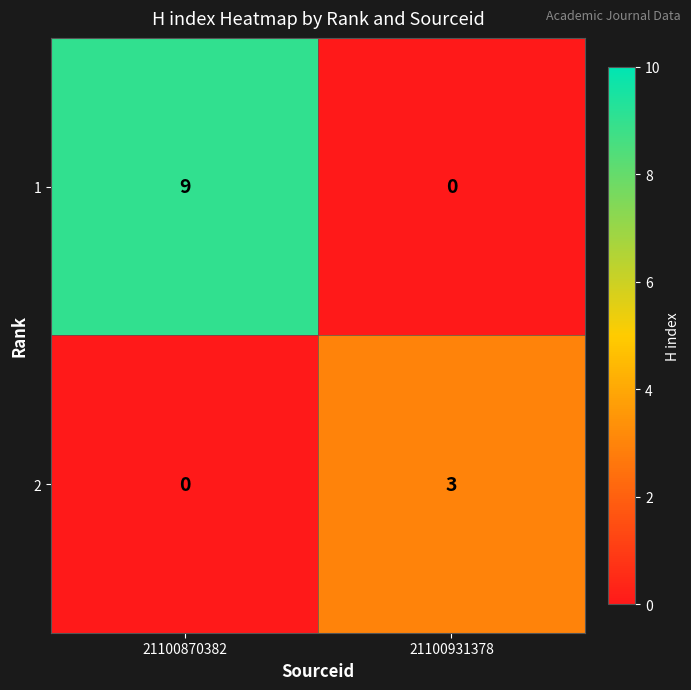

What is the sum of the 1 values at 21100870382 and 21100931378?

9